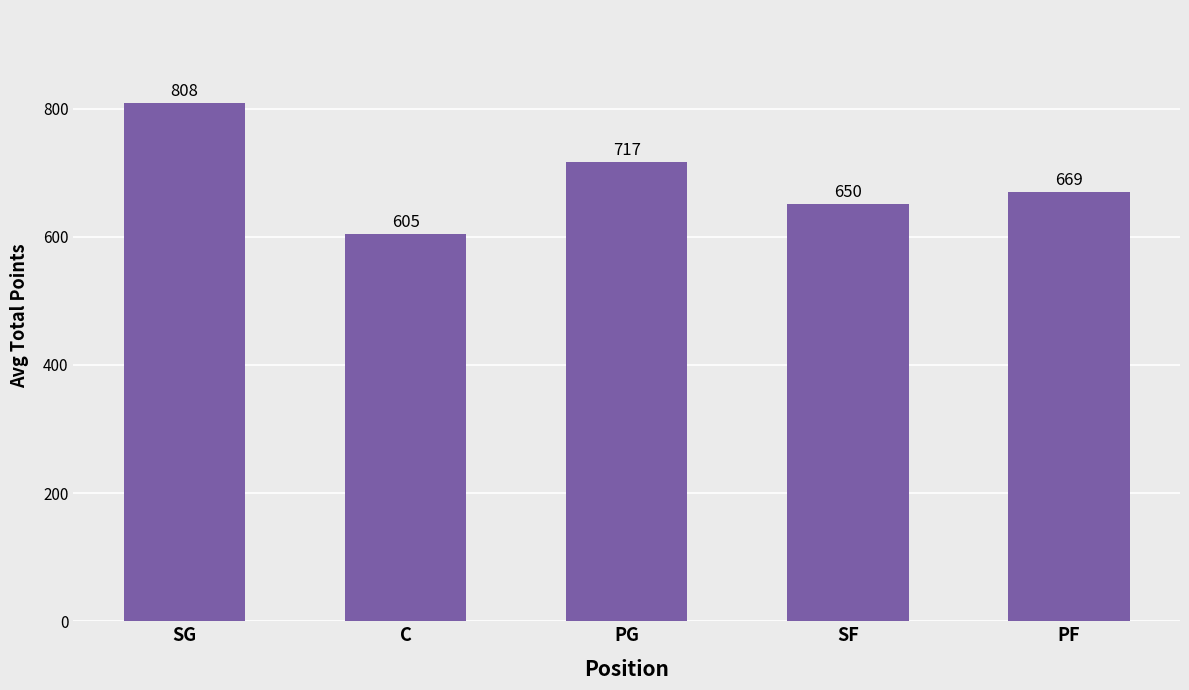

What is the approximate value at PG?

716.8